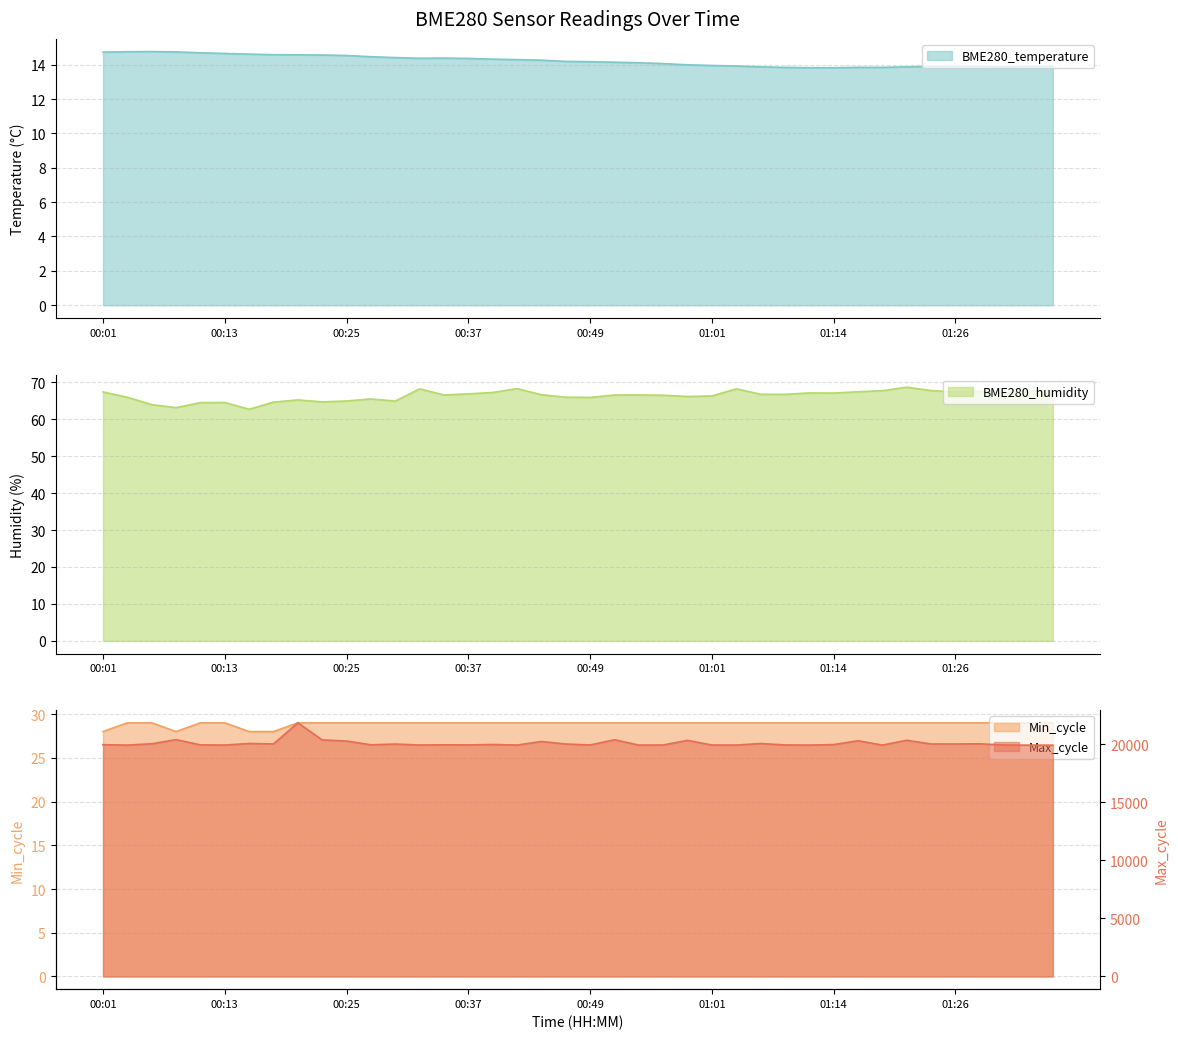

What are all the series names shown in the legend?

BME280_temperature, BME280_humidity, Min_cycle, Max_cycle